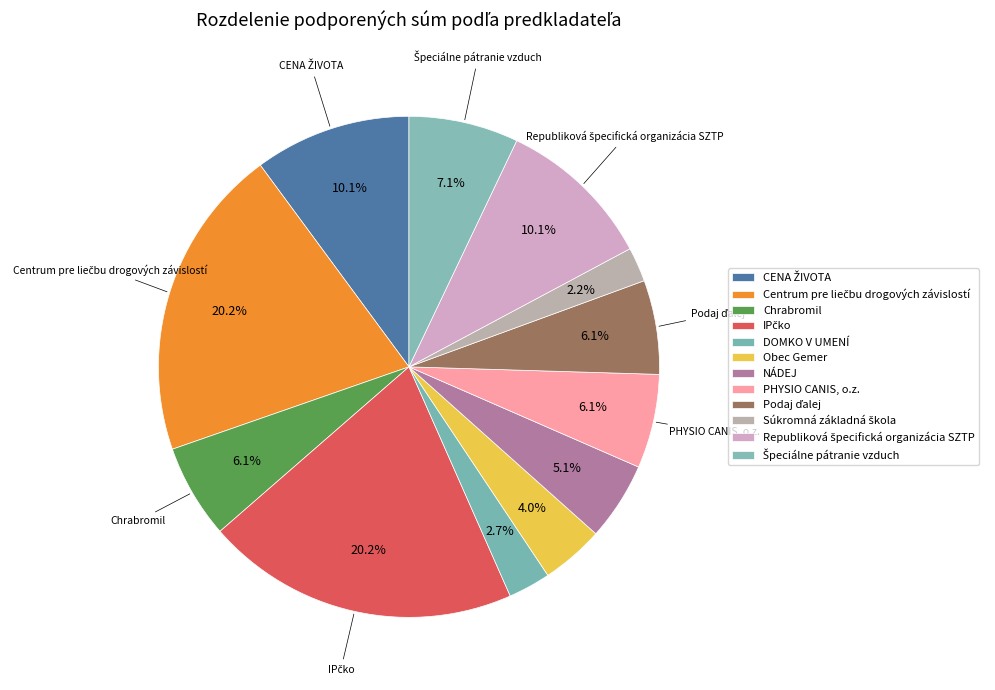

To the nearest percent, what percentage of the pie is NÁDEJ?

5%